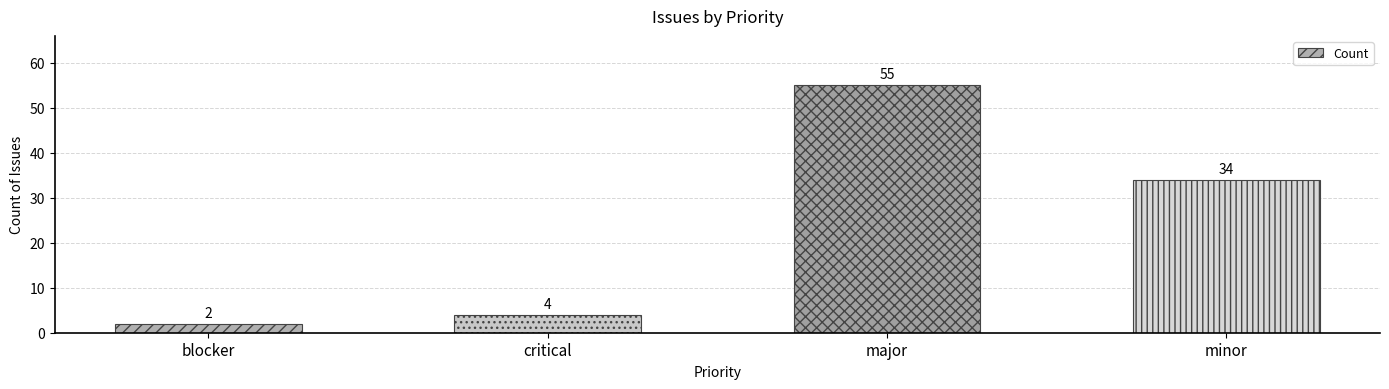

What is the label of the 4th bar from the right?

blocker